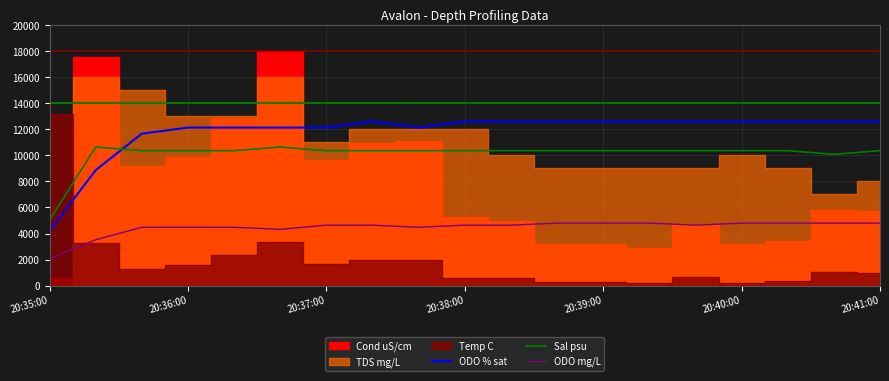

What is the difference between the maximum and second lowest values in the ODO mg/L series?

1280.0